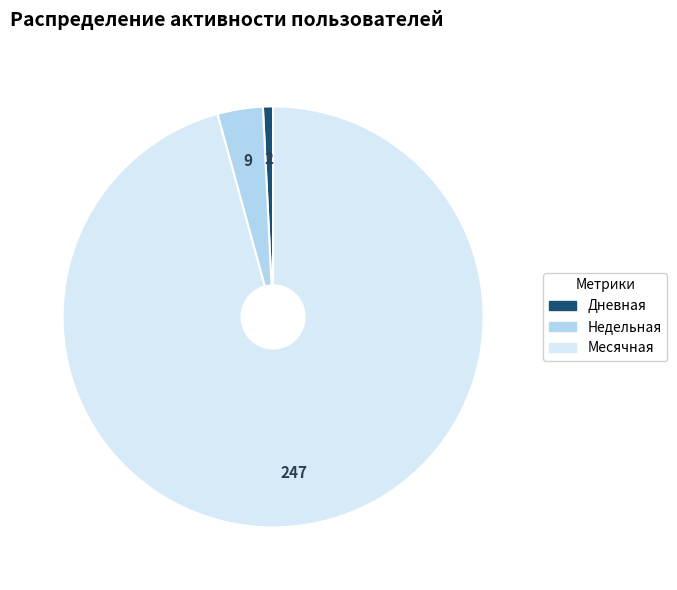

How many segments does this pie chart have?

3